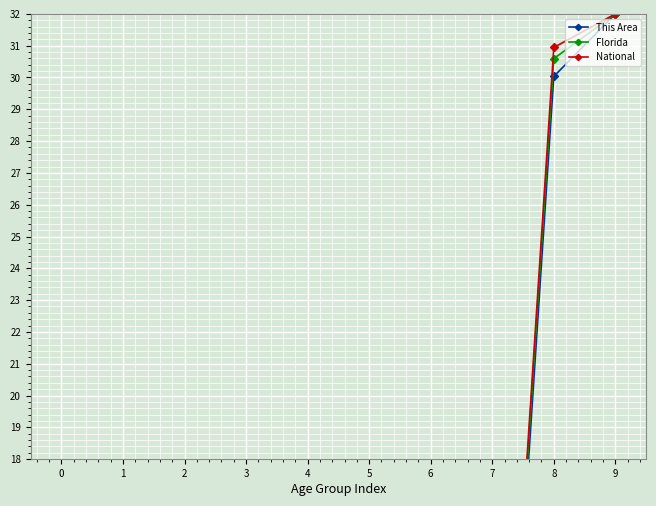

How many interior local valleys does the Florida series have?

1